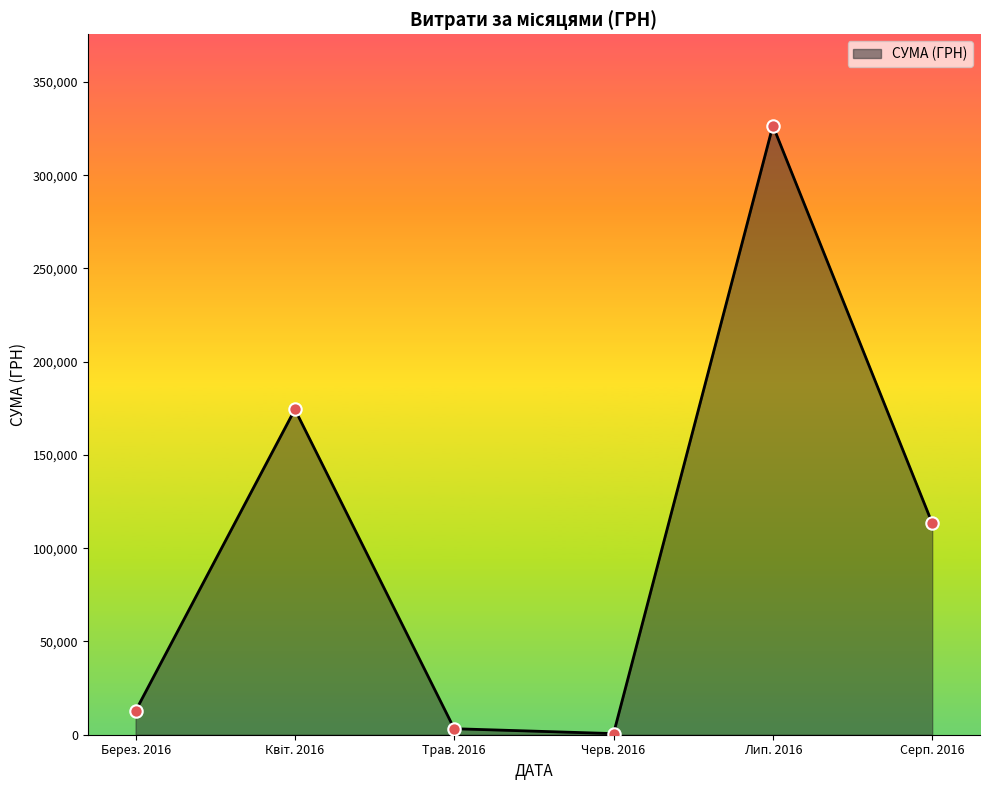

Which has a higher value, Серп. 2016 or Берез. 2016?

Серп. 2016